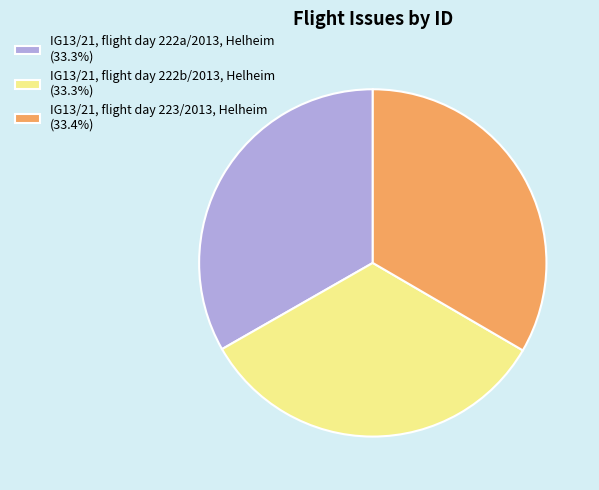

Do IG13/21, flight day 223/2013, Helheim (33.4%) and IG13/21, flight day 222b/2013, Helheim (33.3%) together represent more than half of the pie?

Yes